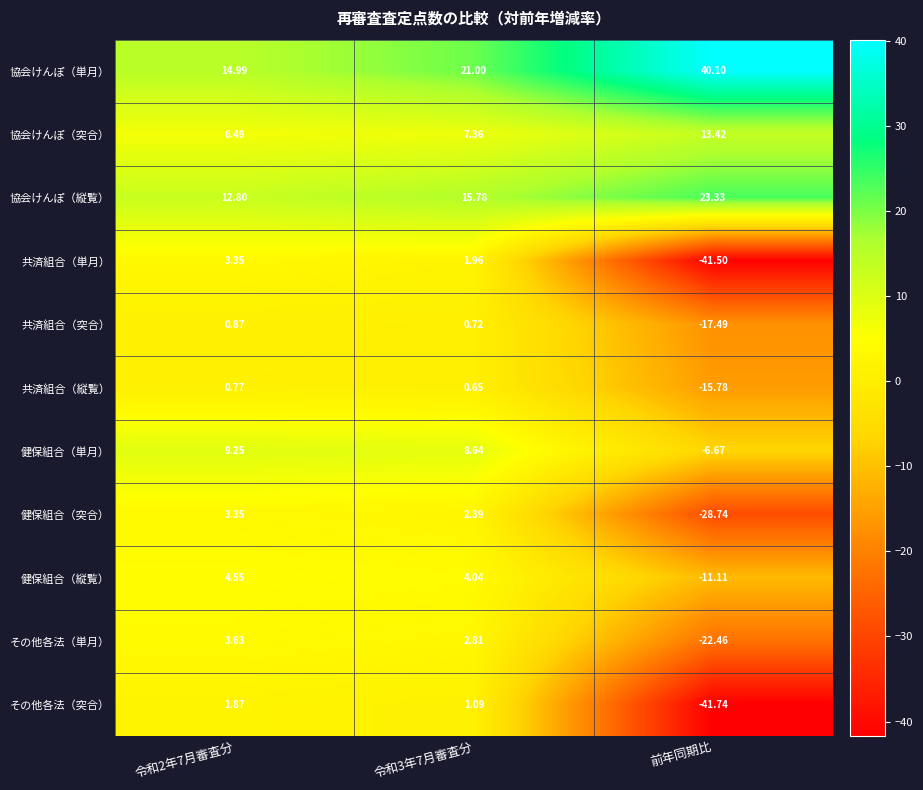

At 前年同期比, list the series in order from smallest to largest.

その他各法（突合）, 共済組合（単月）, 健保組合（突合）, その他各法（単月）, 共済組合（突合）, 共済組合（縦覧）, 健保組合（縦覧）, 健保組合（単月）, 協会けんぽ（突合）, 協会けんぽ（縦覧）, 協会けんぽ（単月）